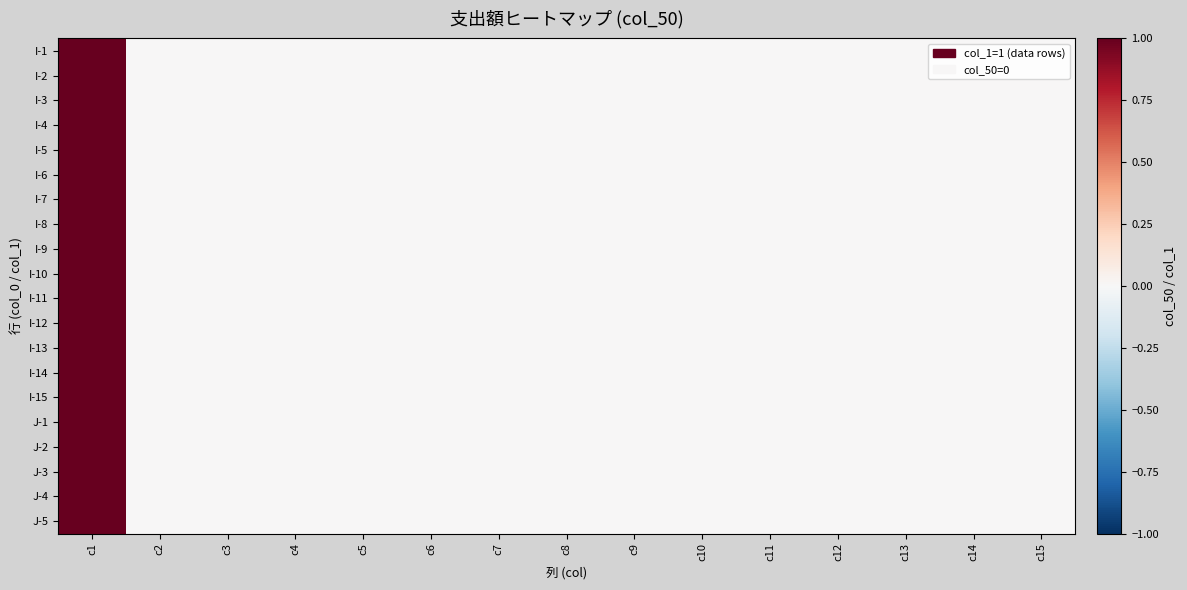

How many series are shown in this chart?

20